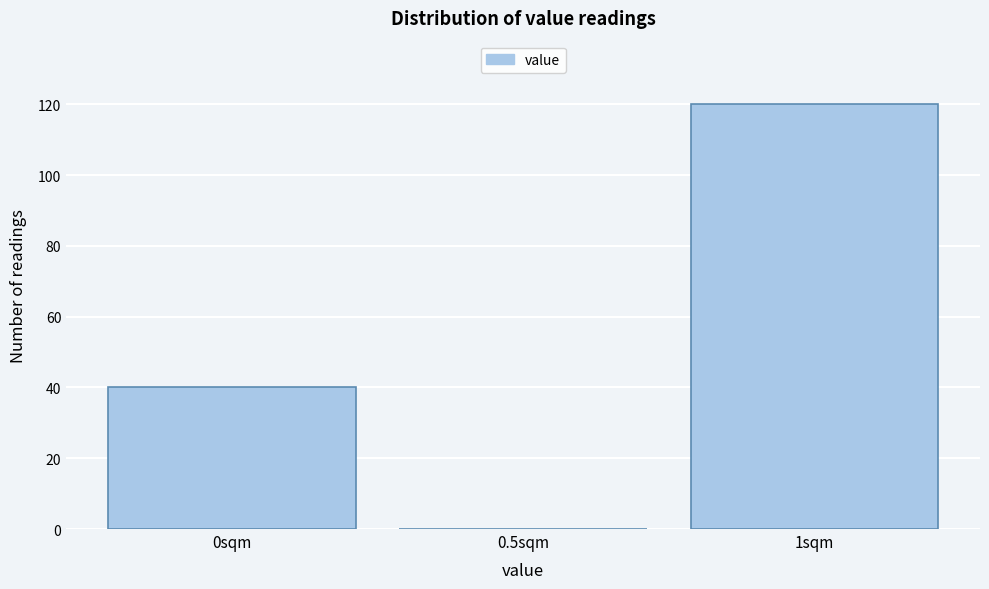

Reading right to left, what are all the values shown in this chart?

1sqm=120	0.5sqm=0	0sqm=40